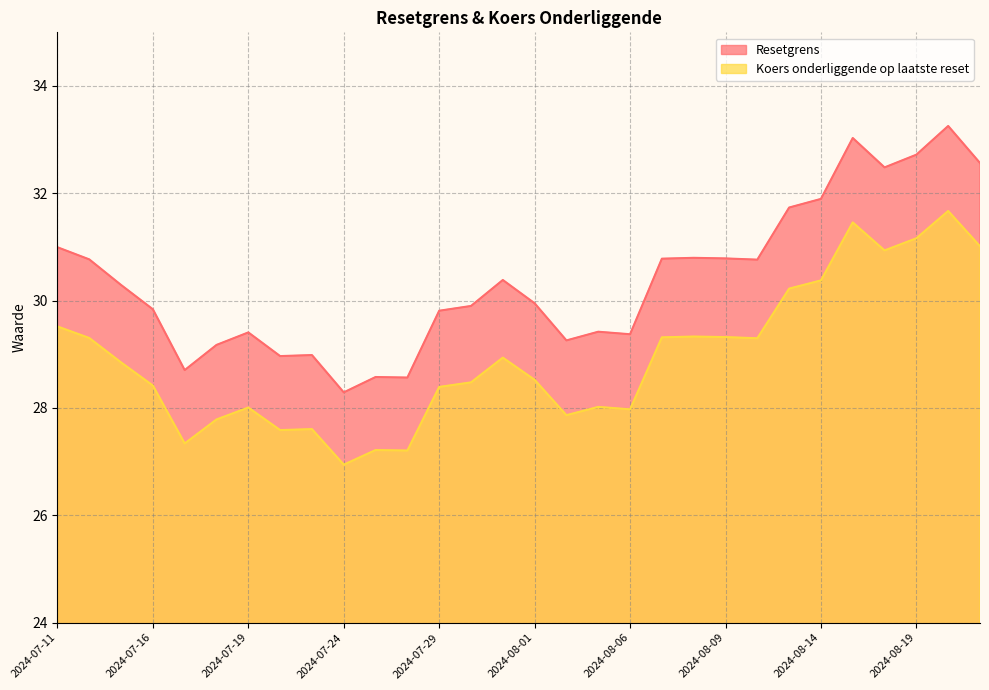

How many data points does each series have?

30